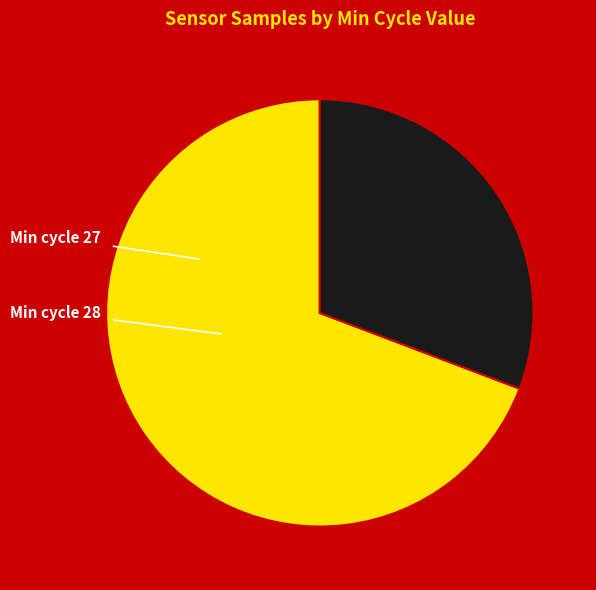

The 27 slice represents 18% of the pie. True or false?

False